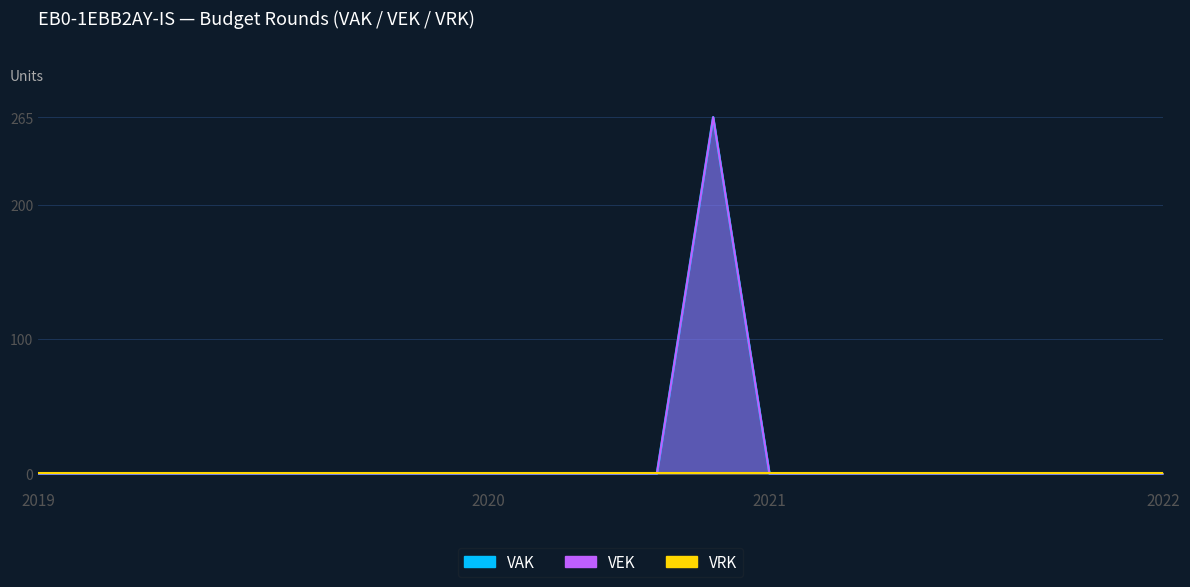

True or false: VAK and VEK cross at least once.

False